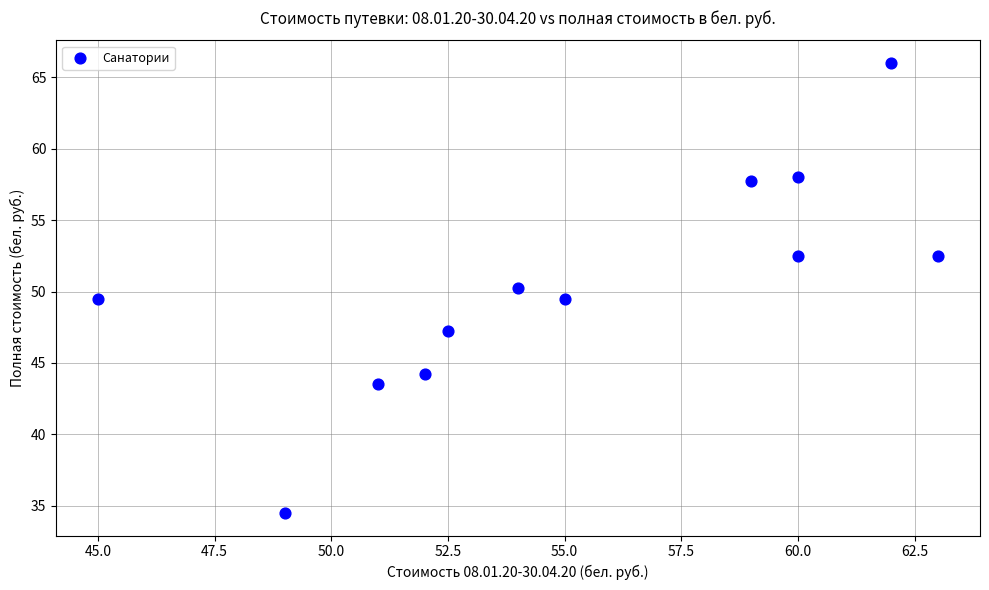

What is the range of Y values (max minus min)?

31.5